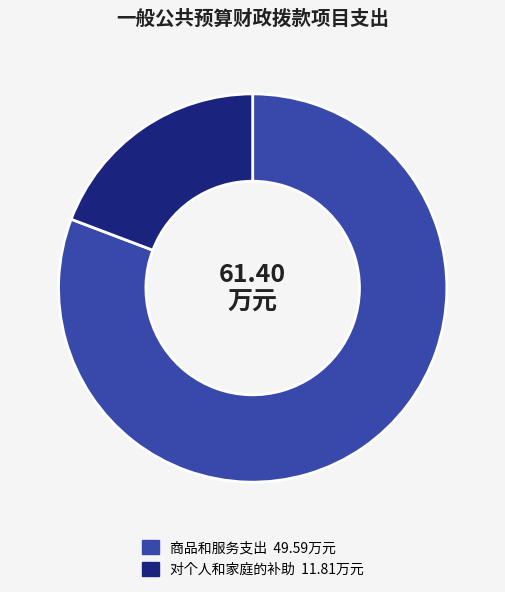

Does any single category account for the majority?

Yes